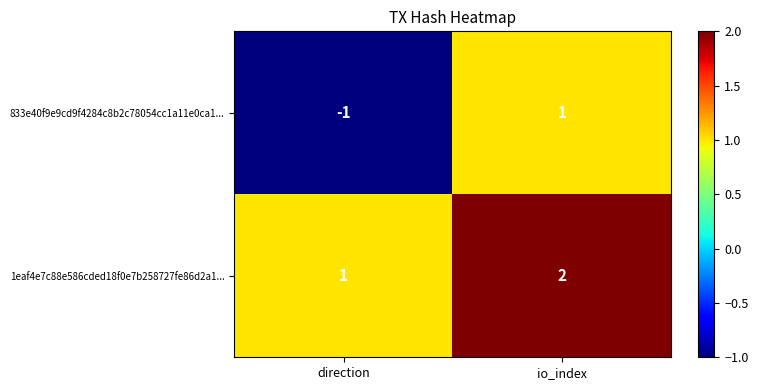

At io_index, list the series in order from largest to smallest.

1eaf4e7c88e586cded18f0e7b258727fe86d2a1..., 833e40f9e9cd9f4284c8b2c78054cc1a11e0ca1...